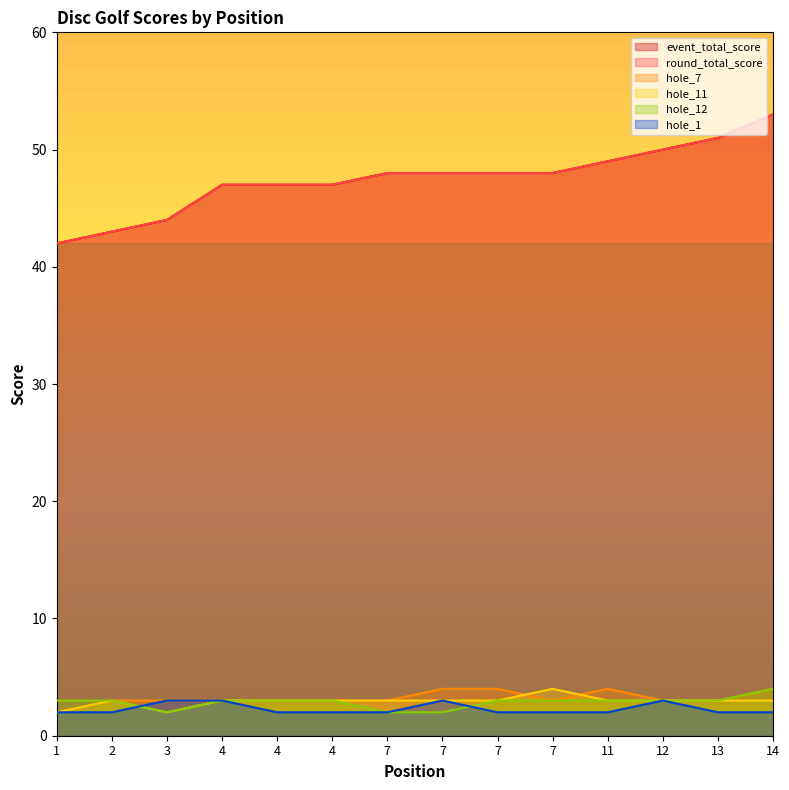

Which label corresponds to the smallest value in the chart?

1